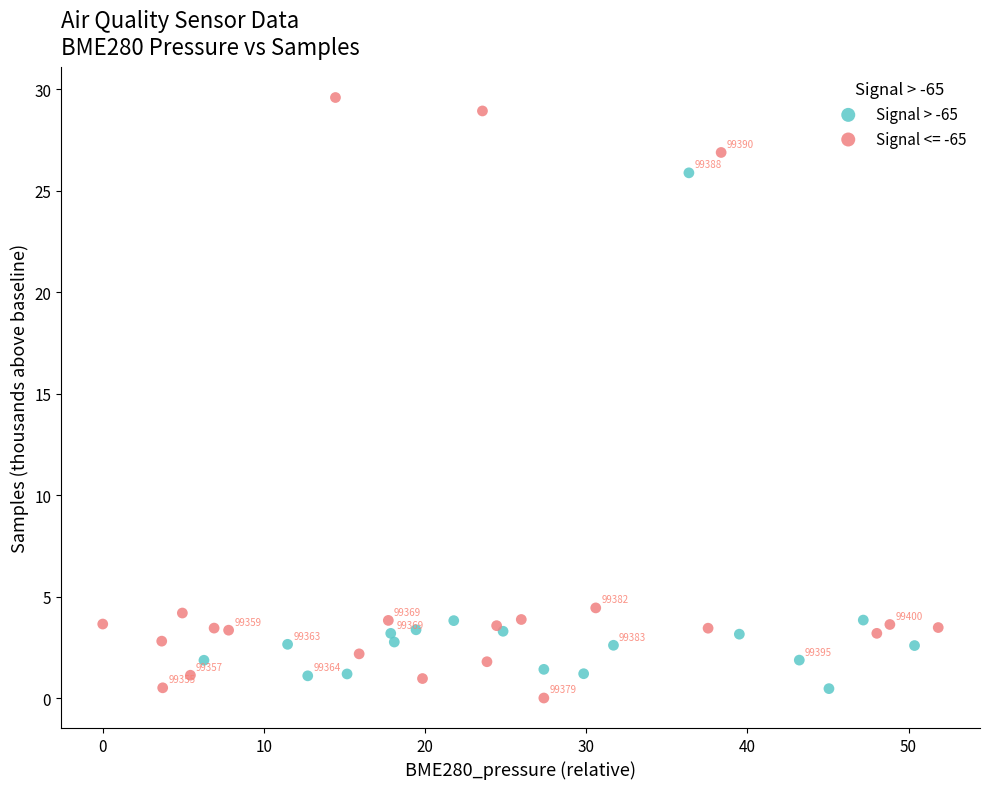

Which series contains the highest Y value?

Signal <= -65